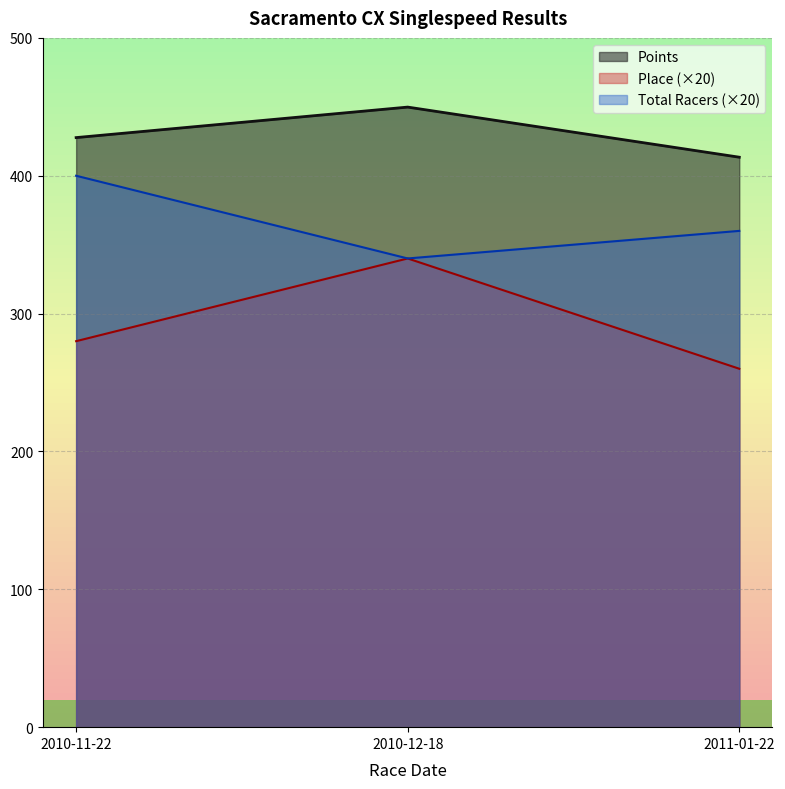

List the series in order of their peak value, lowest first.

Place (×20), Total Racers (×20), Points